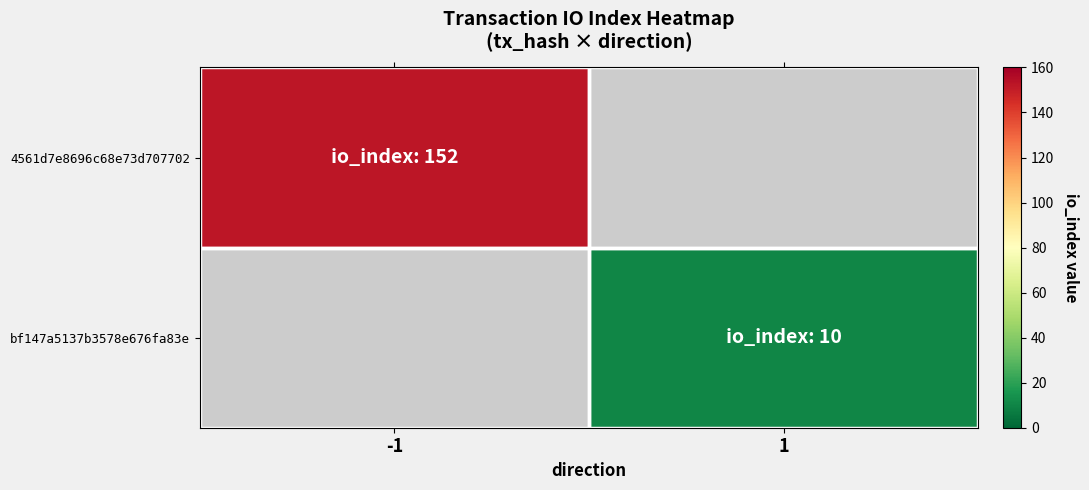

Count the number of data series in this chart.

2